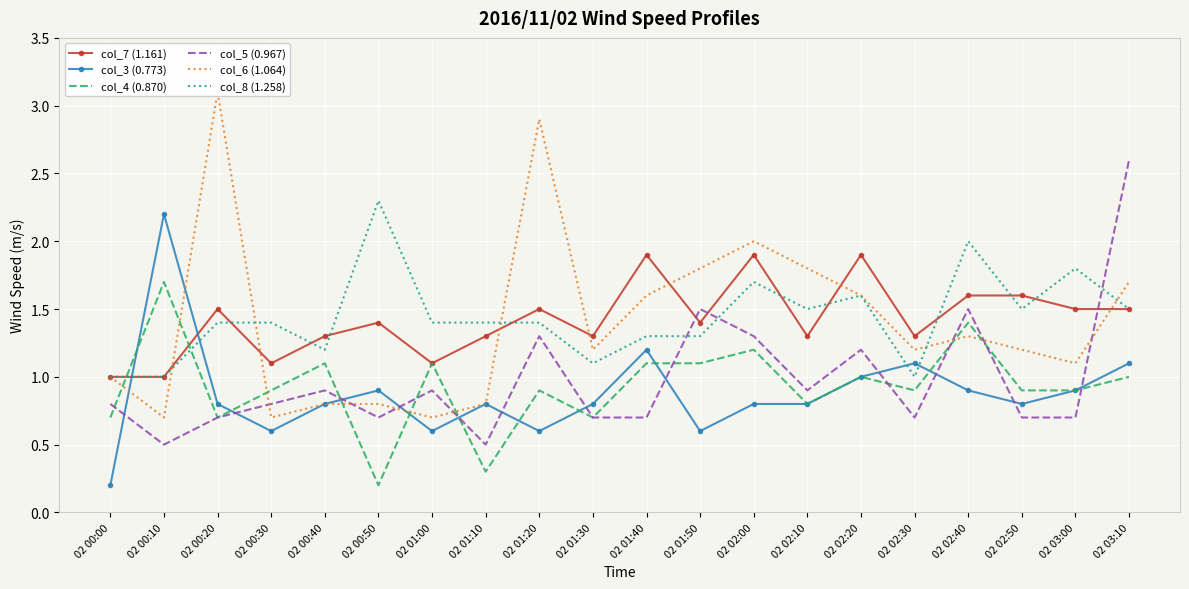

Where does the col_6 (1.064) series first go above 1?

02 00:20